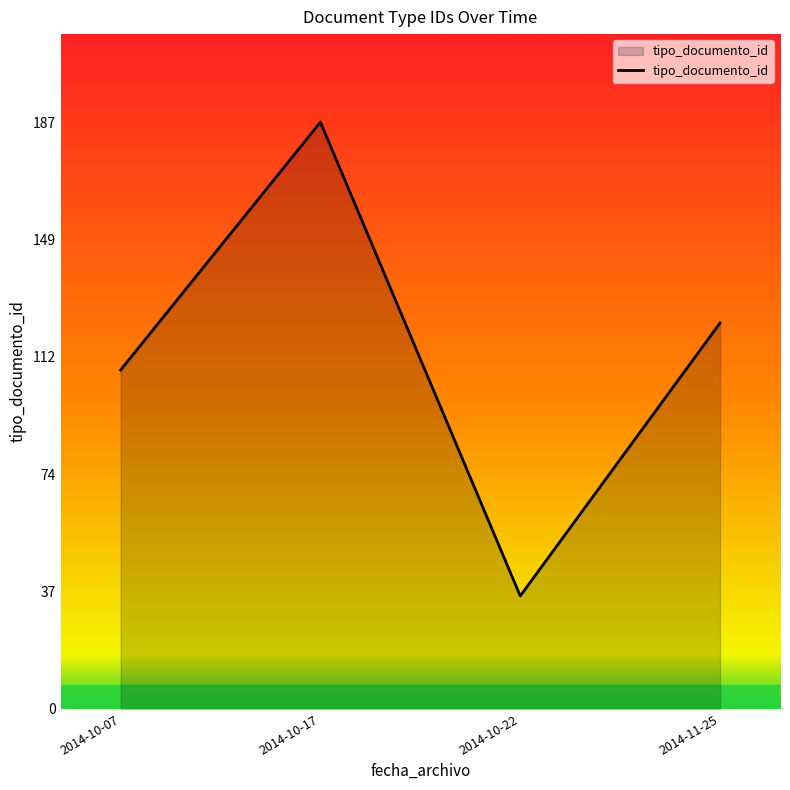

What is the change in value from 2014-10-22 to 2014-11-25?

+87